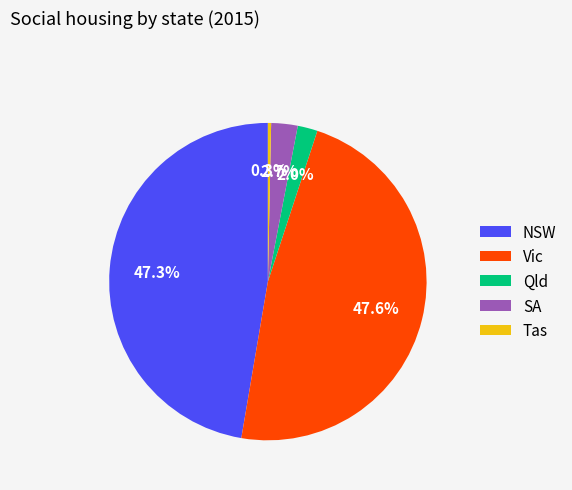

Between SA and Qld, which is larger?

SA